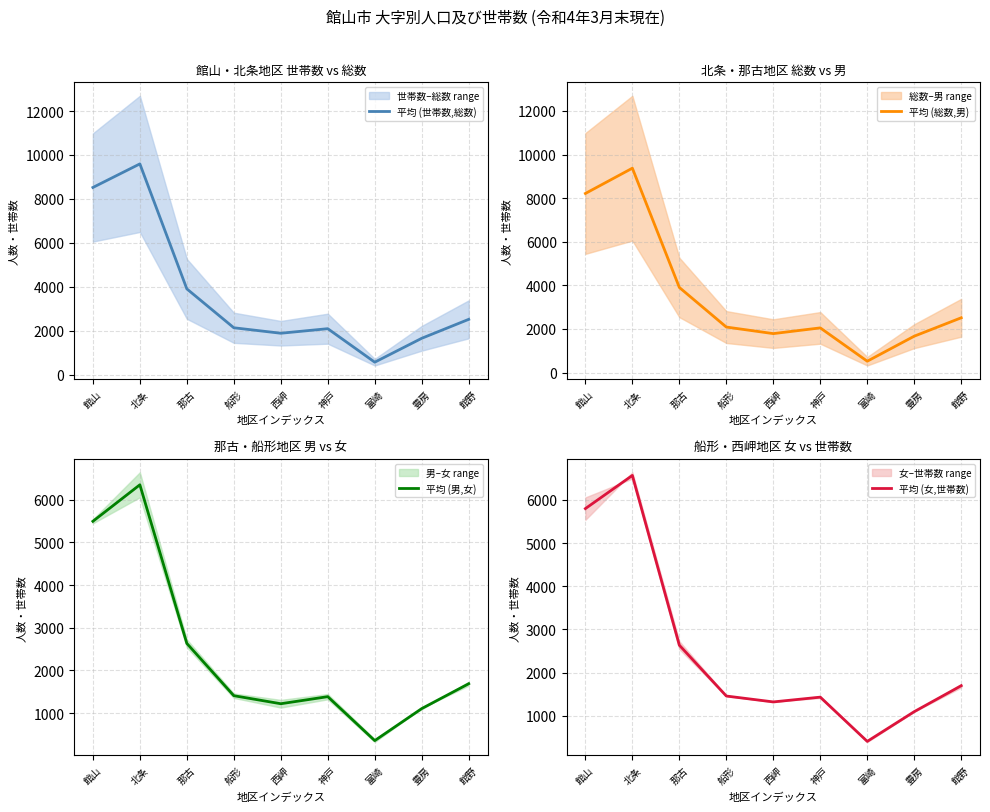

Count the number of data series in this chart.

4